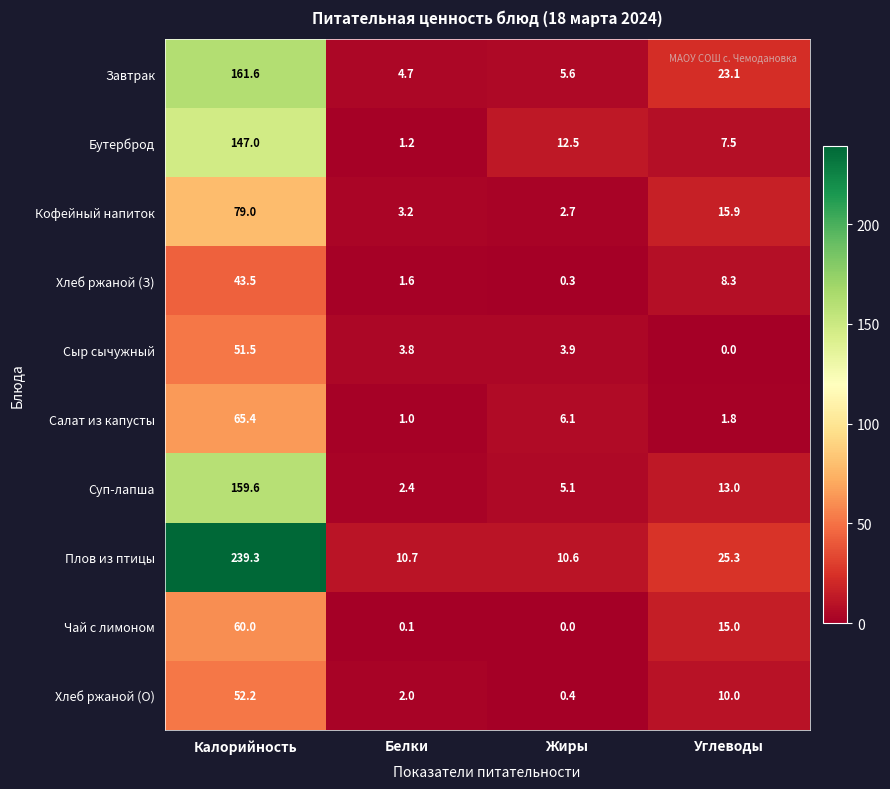

Which series changed the most between Калорийность and Жиры?

Плов из птицы